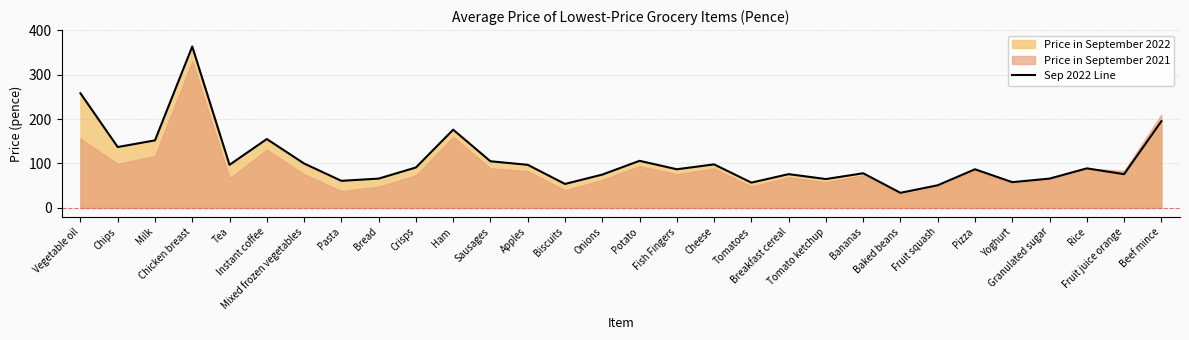

What is the average value?

107